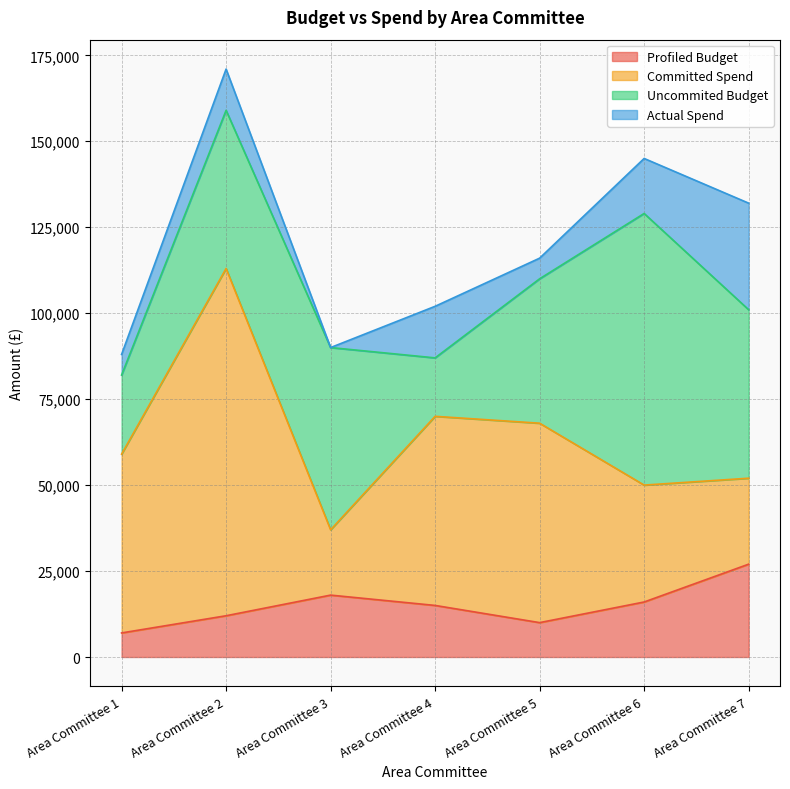

What is the difference between the Actual Spend values at Area Committee 1 and Area Committee 4?

9000